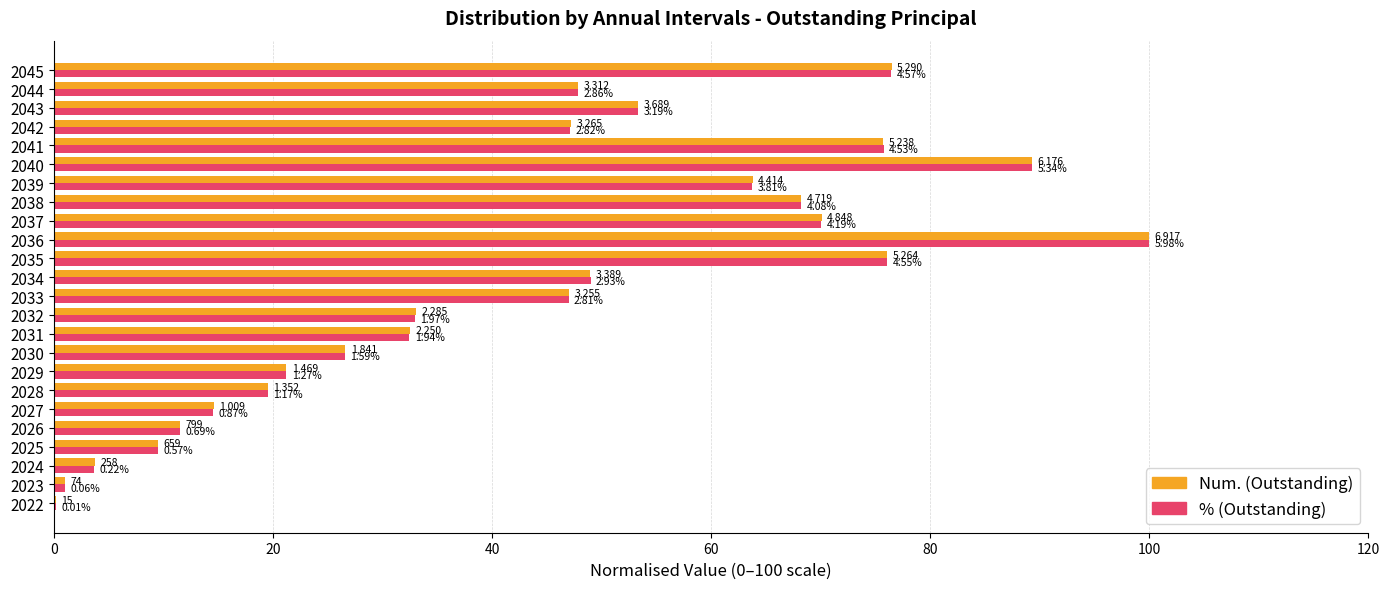

How many bars are there in total?

48